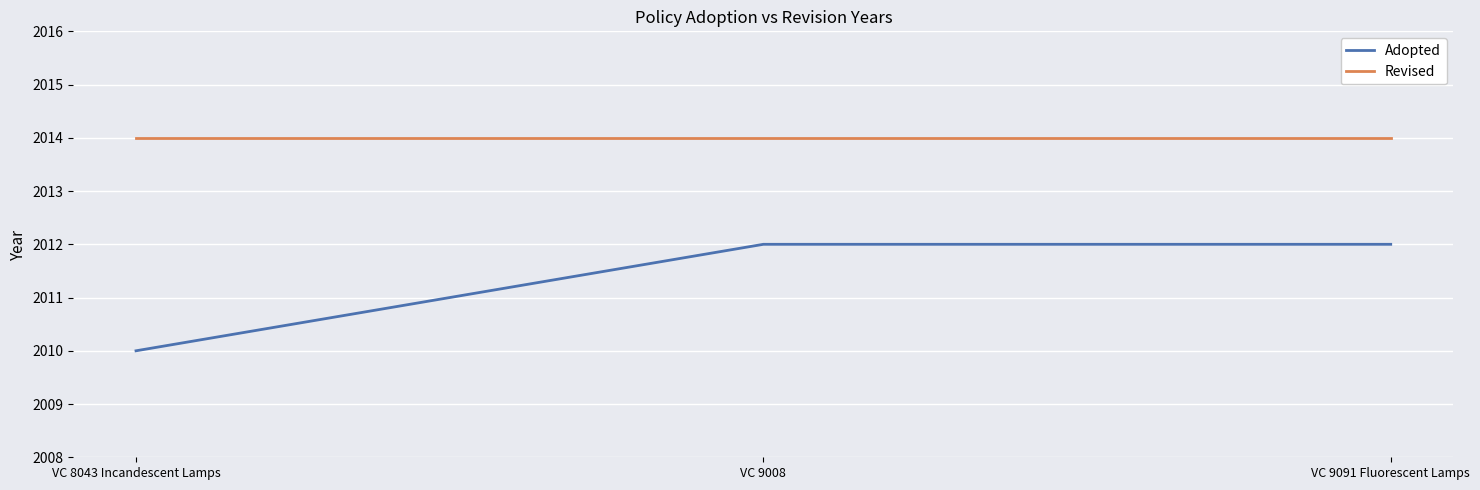

What position from the right is VC 9008?

2